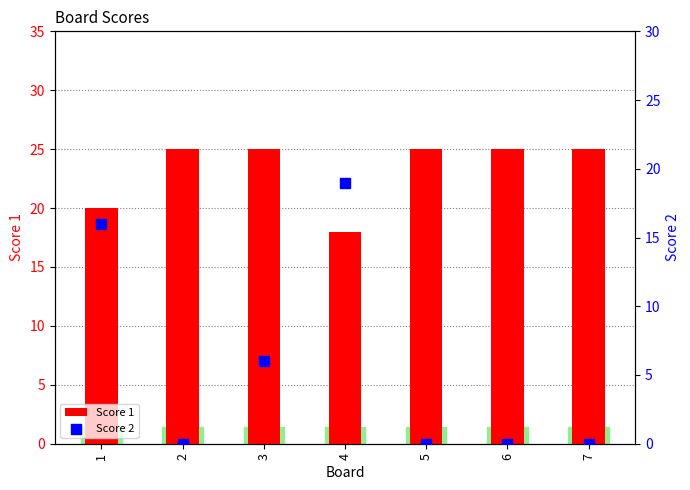

What are all the series names shown in the legend?

Score 1, Score 2